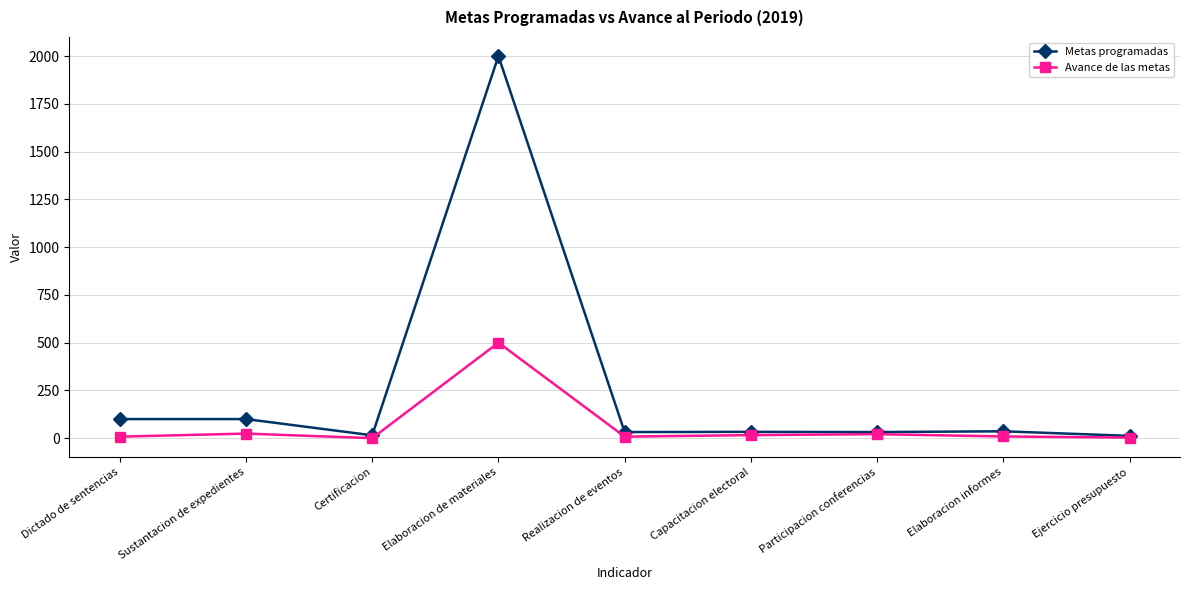

True or false: Metas programadas has more than 0 points higher than both neighbors.

True